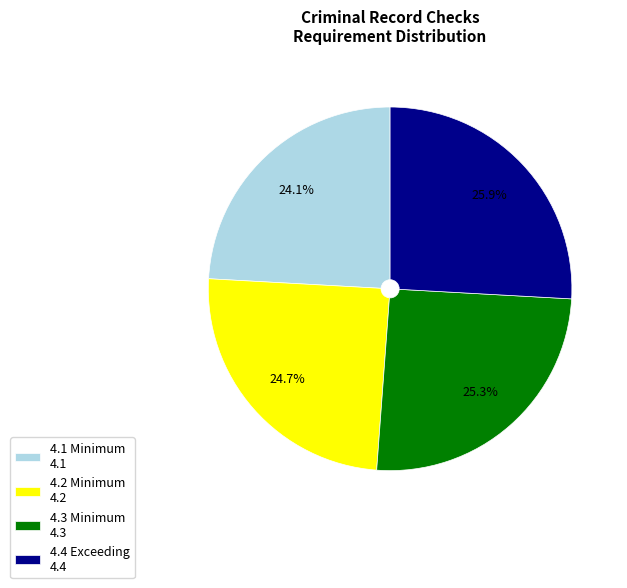

The 4.3 Minimum slice represents 25% of the pie. True or false?

True